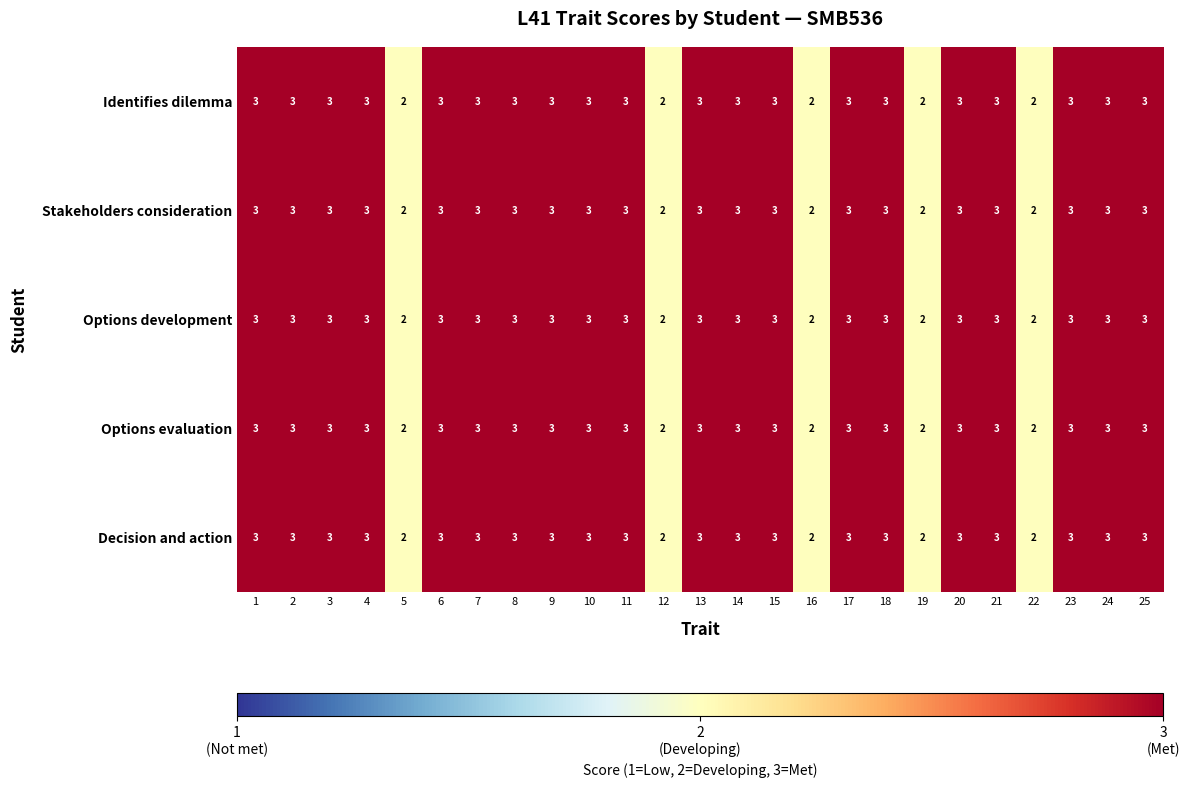

The Stakeholders consideration series shows 0 at 19. True or false?

False